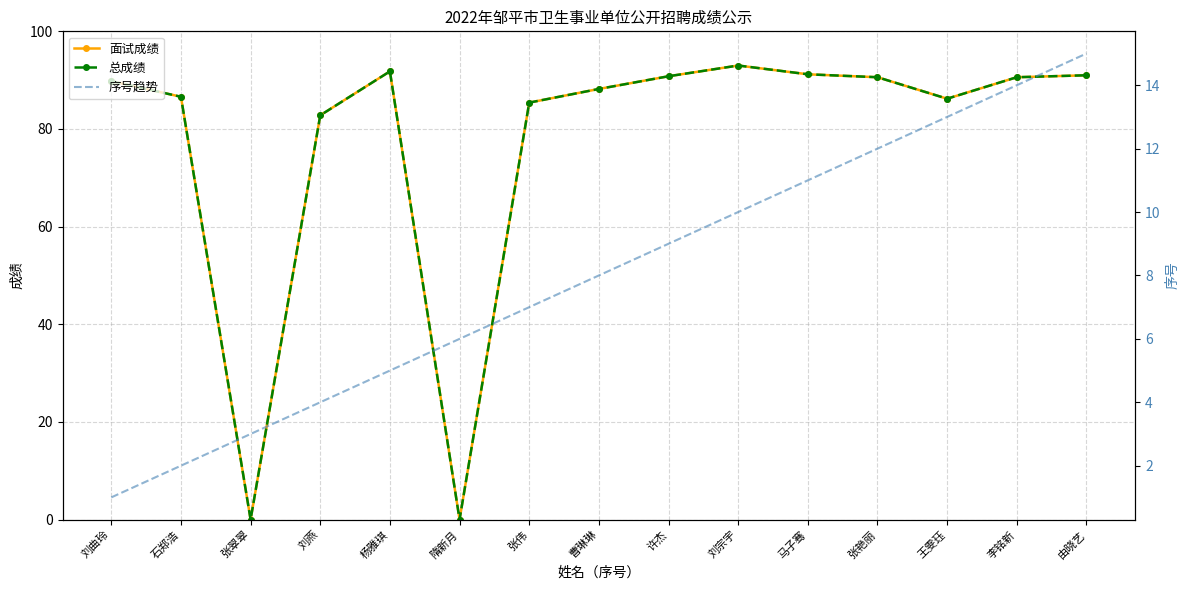

Where does the 序号趋势 series first go above 8?

许杰